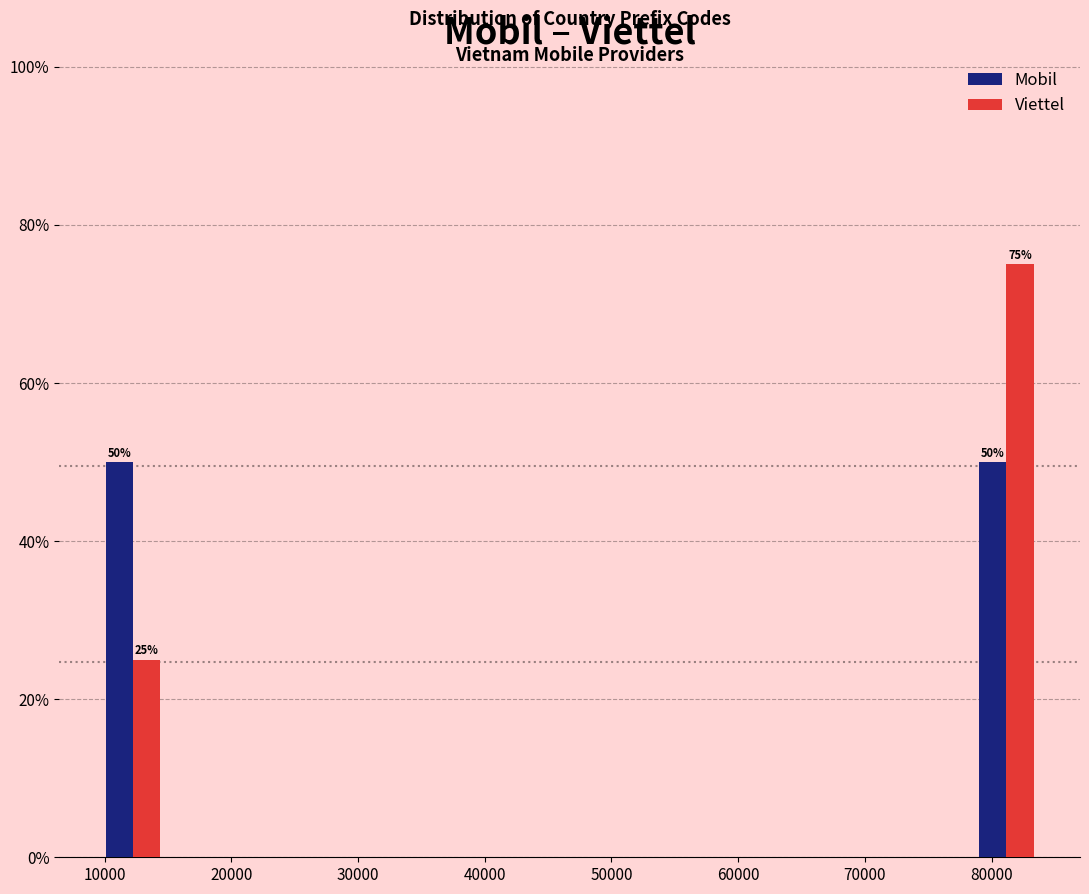

In the Viettel series, which range on the x-axis has the tallest bar?

77000 to 85000